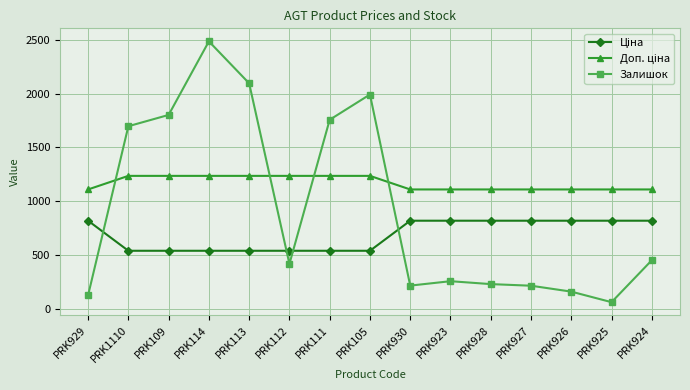

Which category has the highest value across all series?

PRK114